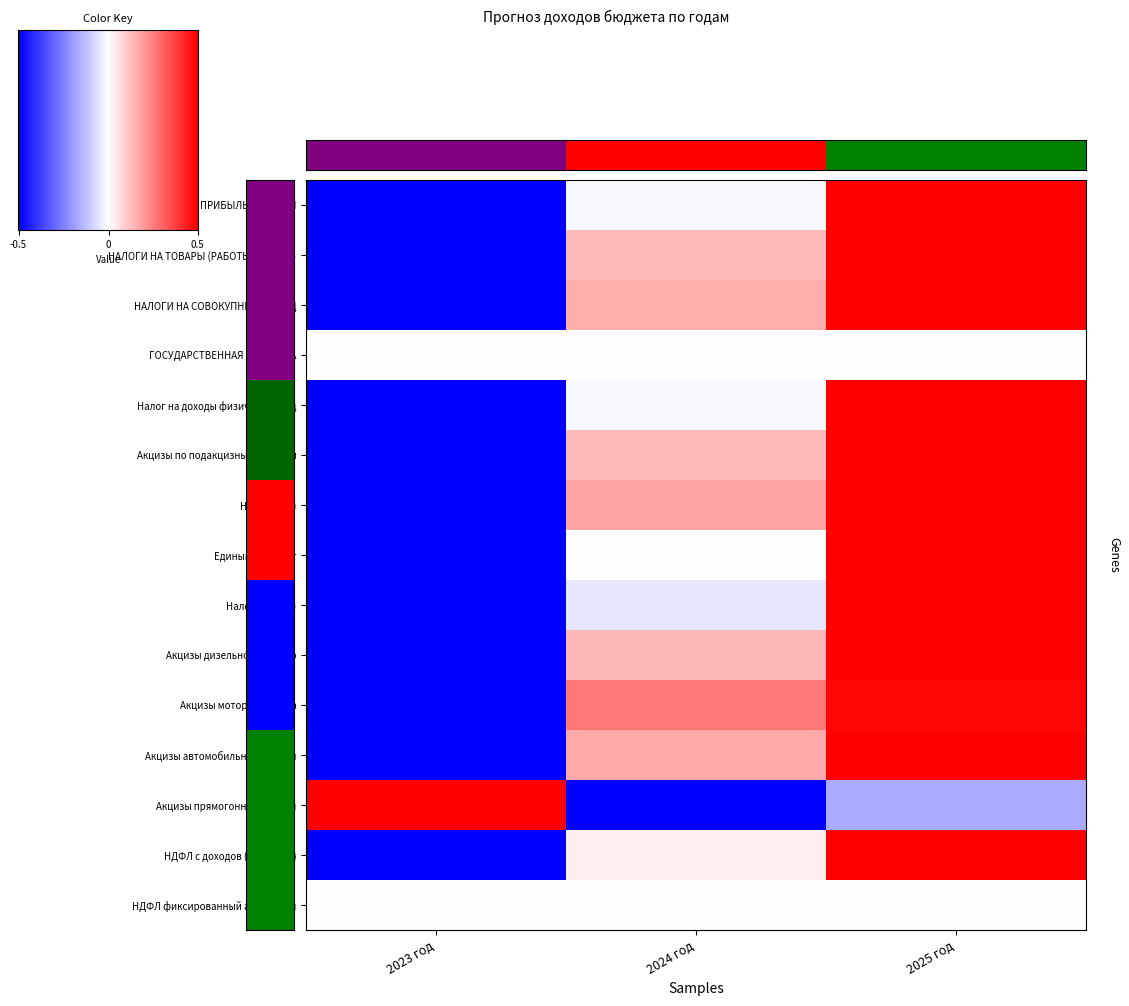

What is the total value across all series at 2023 год?

-10.0